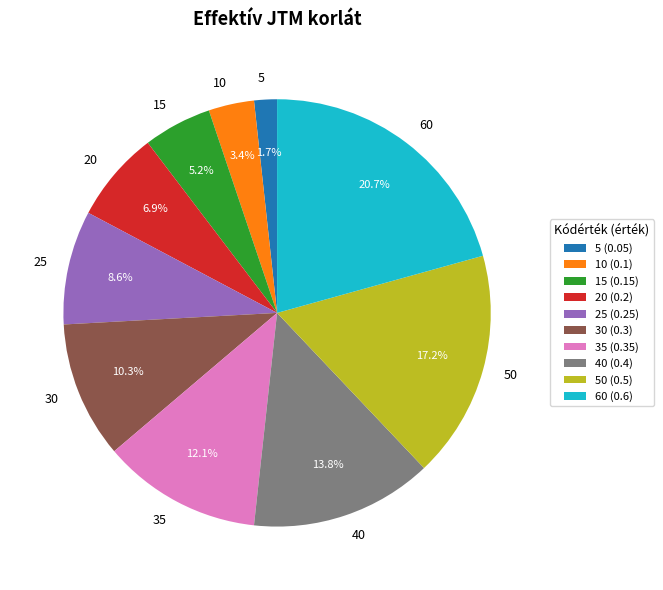

To the nearest percent, what is the difference between the 60 and 10 slice percentages?

17%